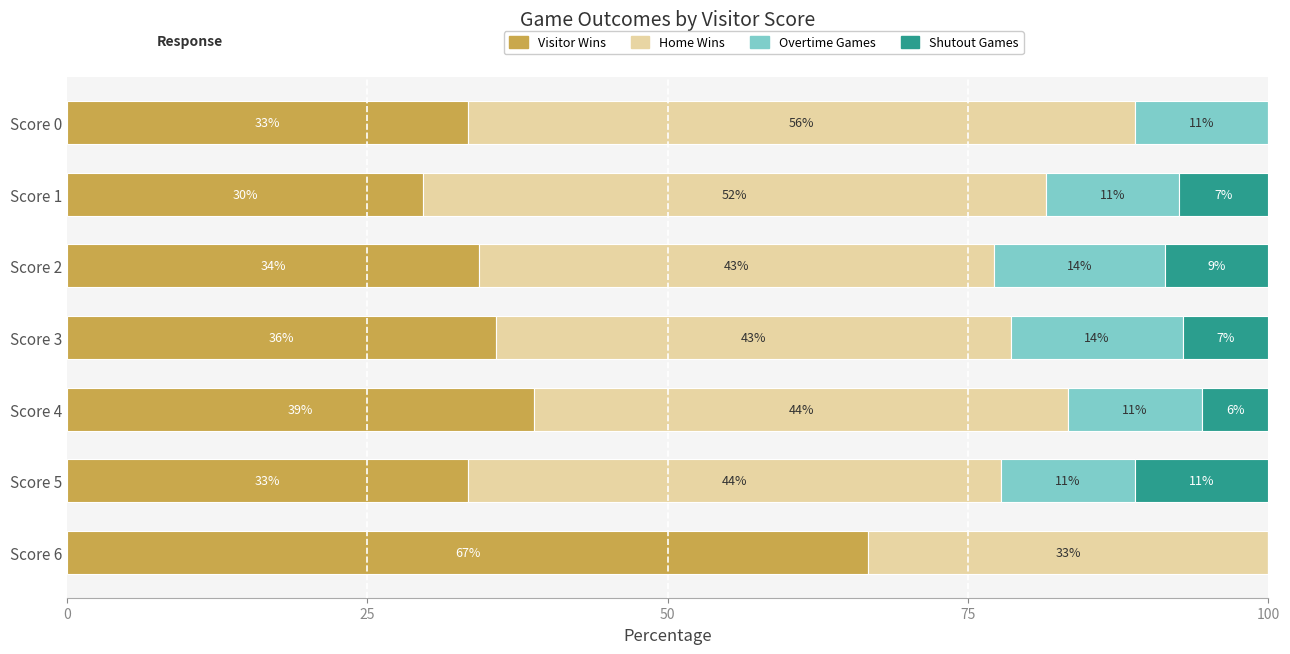

At how many categories does at least one series exceed 40?

7